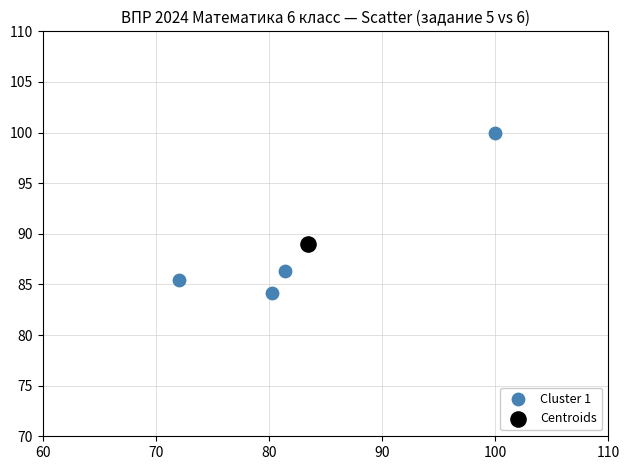

What are all the series names shown in the legend?

Cluster 1, Centroids